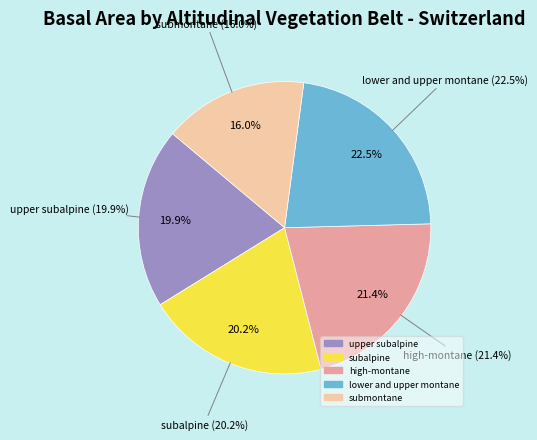

The high-montane slice represents 21% of the pie. True or false?

True